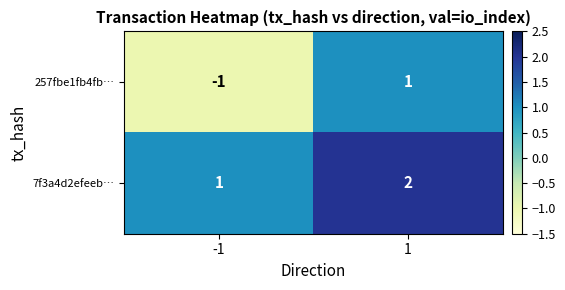

What is the total value across all series at 1?

3